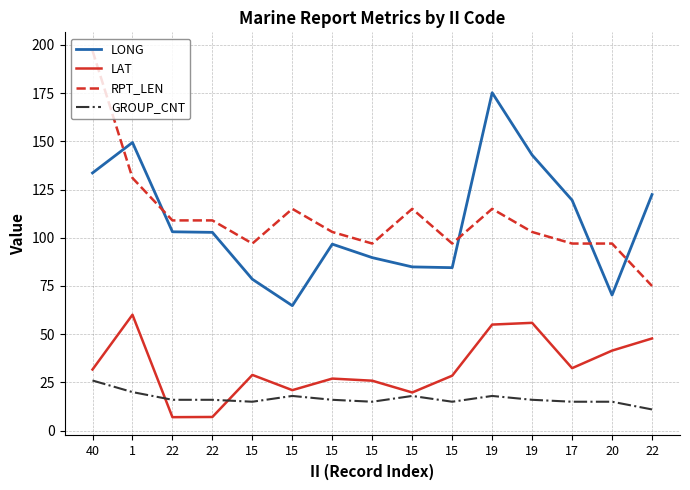

At 15, list the series in order from largest to smallest.

RPT_LEN, LONG, LAT, GROUP_CNT